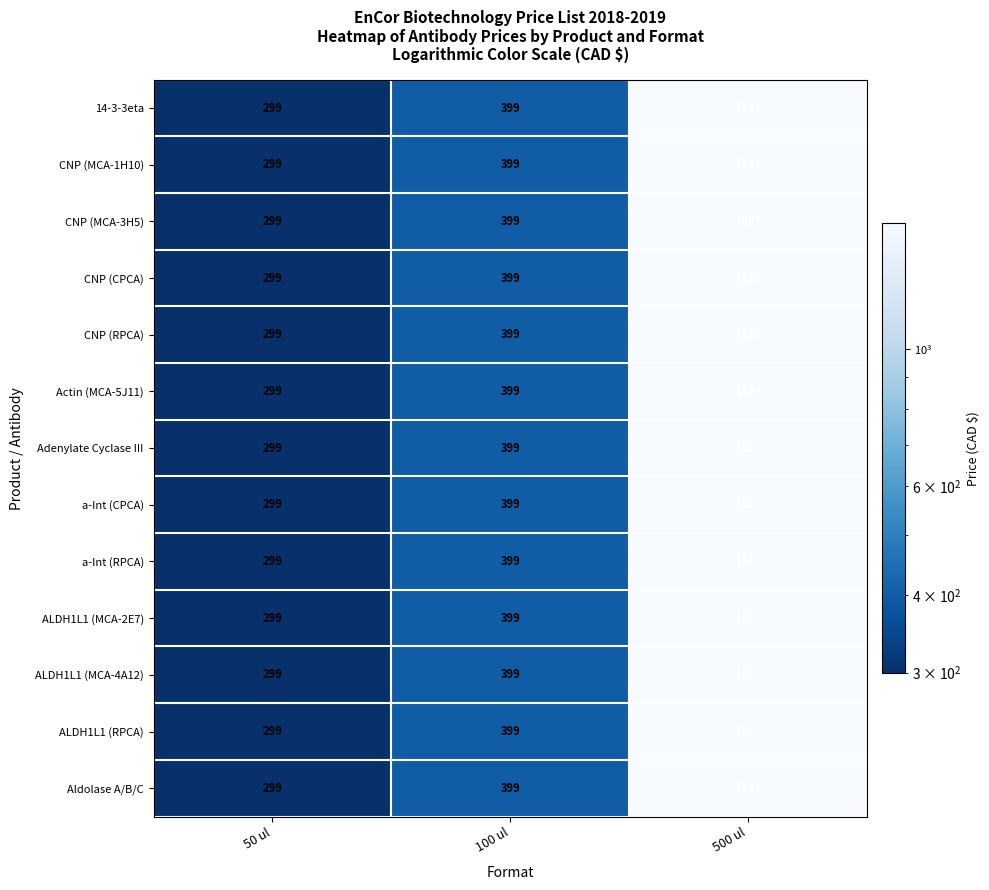

At which category is the sum across all series the highest?

500 ul